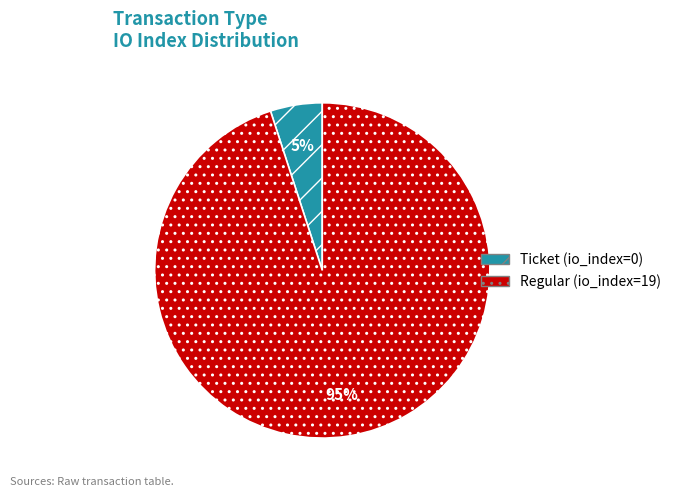

To the nearest percent, what is the difference between the Ticket (io_index=0) and Regular (io_index=19) slice percentages?

90%